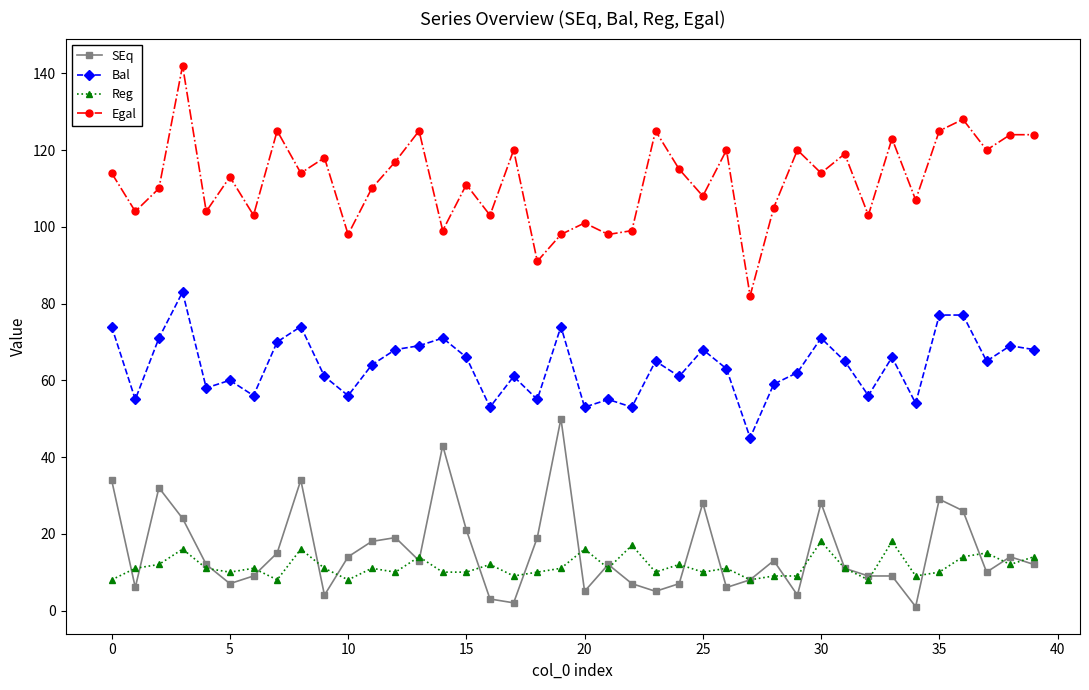

Reading left to right, what are all the values shown in this chart?

SEq: 34	6	32	24	12	7	9	15	34	4	14	18	19	13	43	21	3	2	19	50	5	12	7	5	7	28	6	8	13	4	28	11	9	9	1	29	26	10	14	12
Bal: 74	55	71	83	58	60	56	70	74	61	56	64	68	69	71	66	53	61	55	74	53	55	53	65	61	68	63	45	59	62	71	65	56	66	54	77	77	65	69	68
Reg: 8	11	12	16	11	10	11	8	16	11	8	11	10	14	10	10	12	9	10	11	16	11	17	10	12	10	11	8	9	9	18	11	8	18	9	10	14	15	12	14
Egal: 114	104	110	142	104	113	103	125	114	118	98	110	117	125	99	111	103	120	91	98	101	98	99	125	115	108	120	82	105	120	114	119	103	123	107	125	128	120	124	124